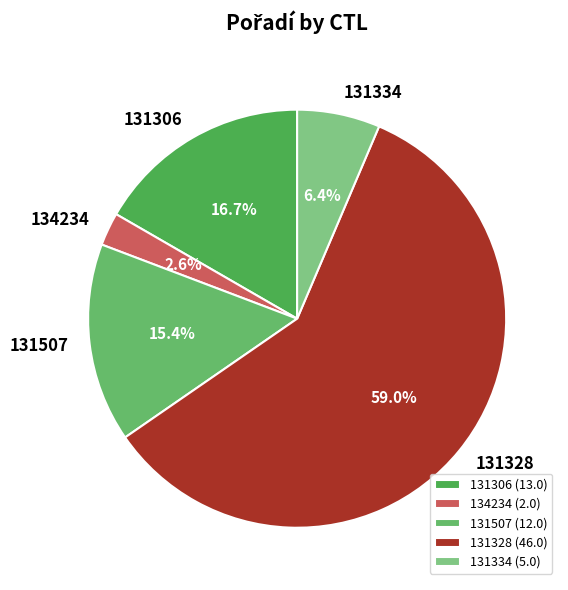

Which category has the smallest portion of the pie?

134234